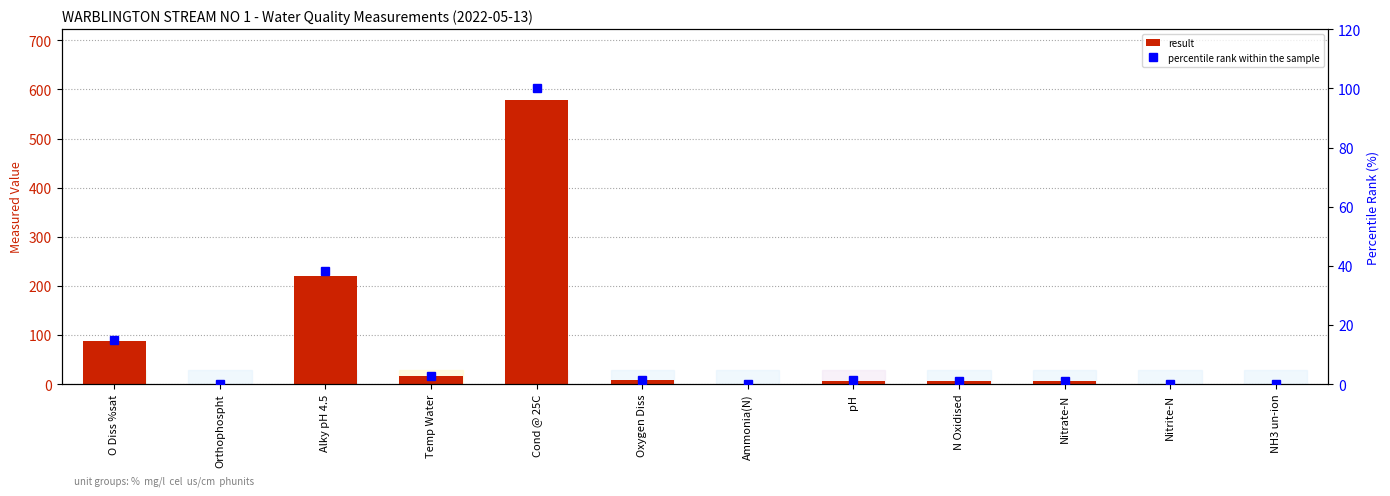

At Cond @ 25C, list the series in order from smallest to largest.

percentile rank within the sample, result